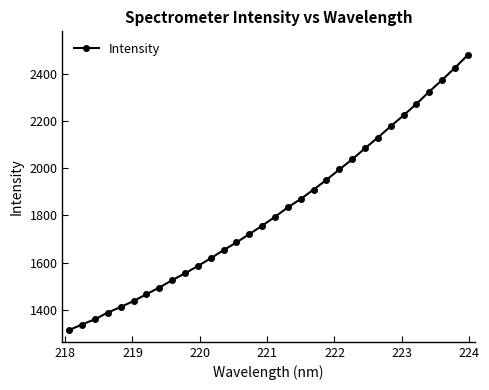

What is the greatest value displayed?

2481.3